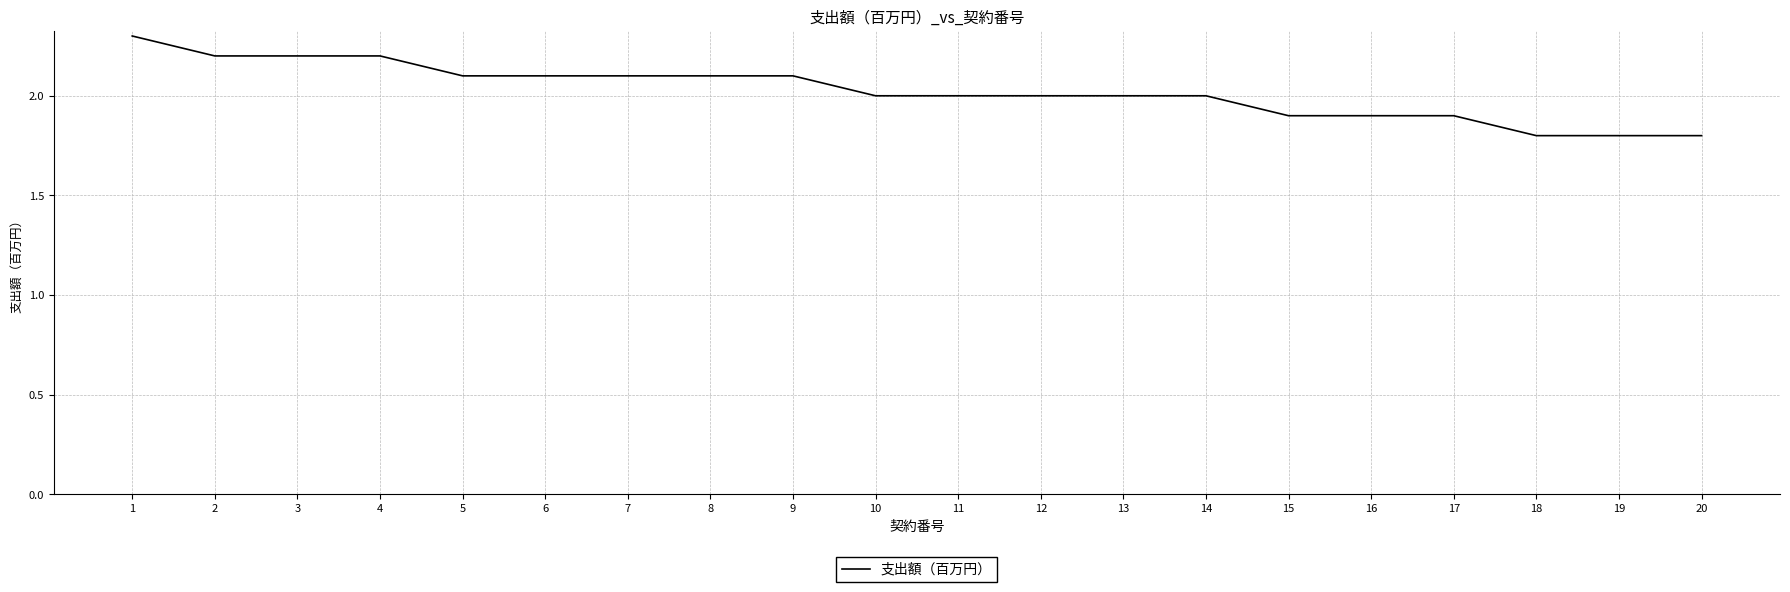

Reading left to right, extract all data points from this chart.

2.3	2.2	2.2	2.2	2.1	2.1	2.1	2.1	2.1	2.0	2.0	2.0	2.0	2.0	1.9	1.9	1.9	1.8	1.8	1.8